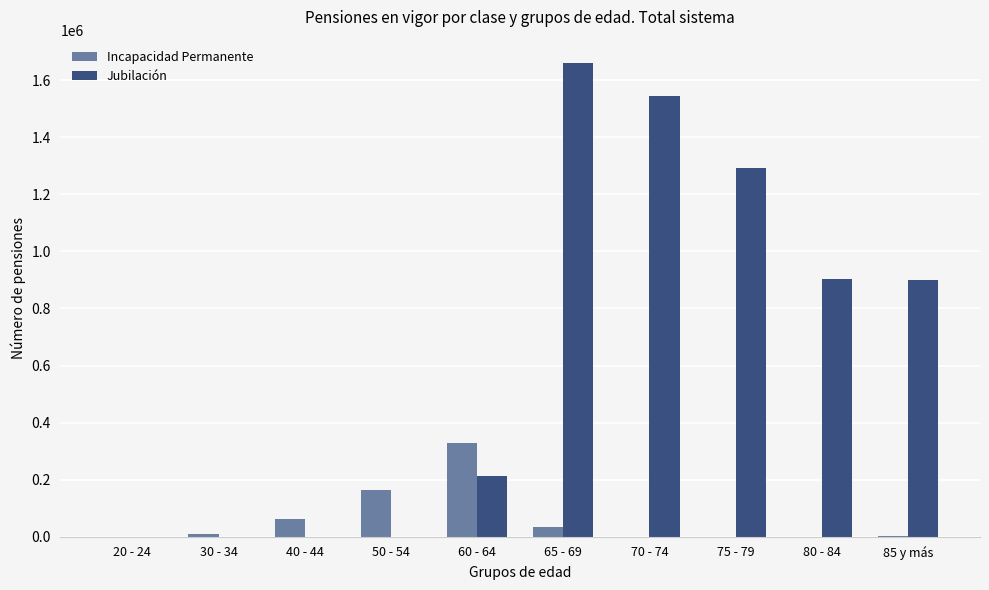

Which label corresponds to the largest value in the chart?

65 - 69